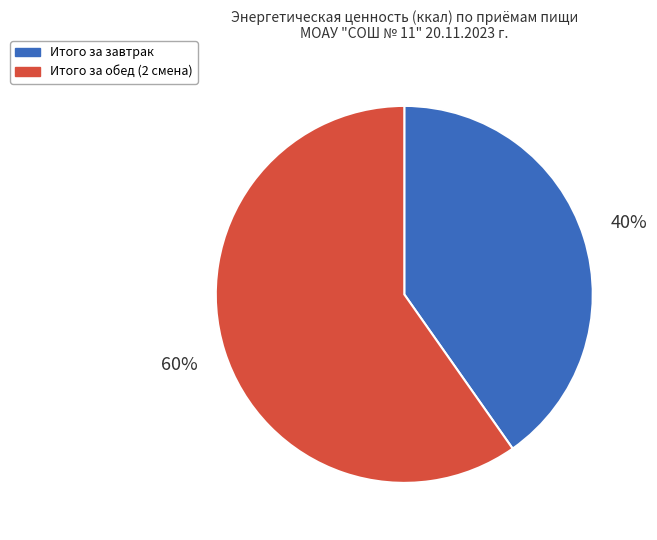

Do Итого за обед (2 смена) and Итого за завтрак together represent more than half of the pie?

Yes